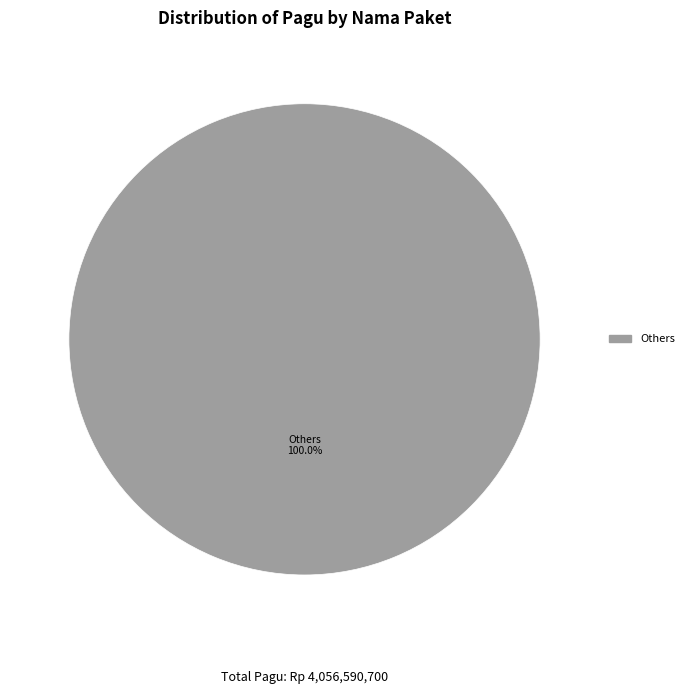

Does any single category account for the majority?

Yes